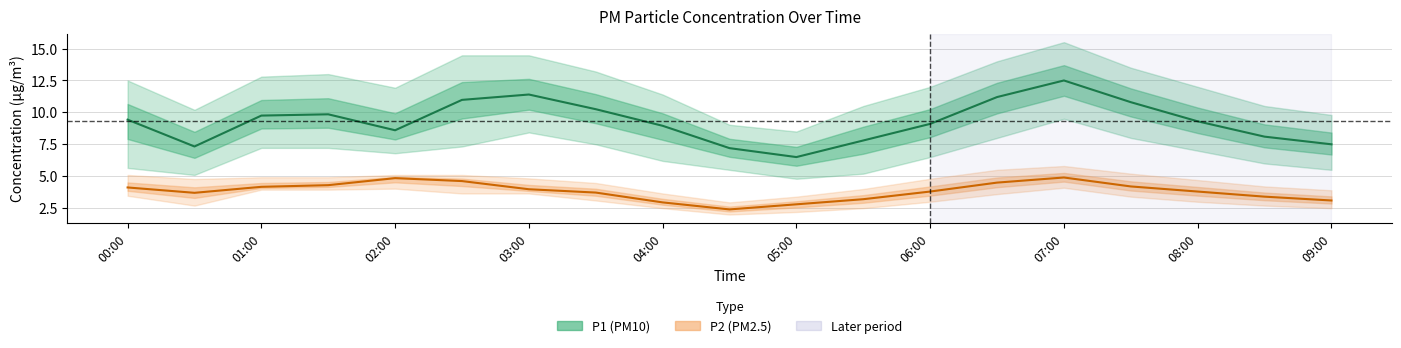

Which series has the widest spread of values?

P1 (PM10)